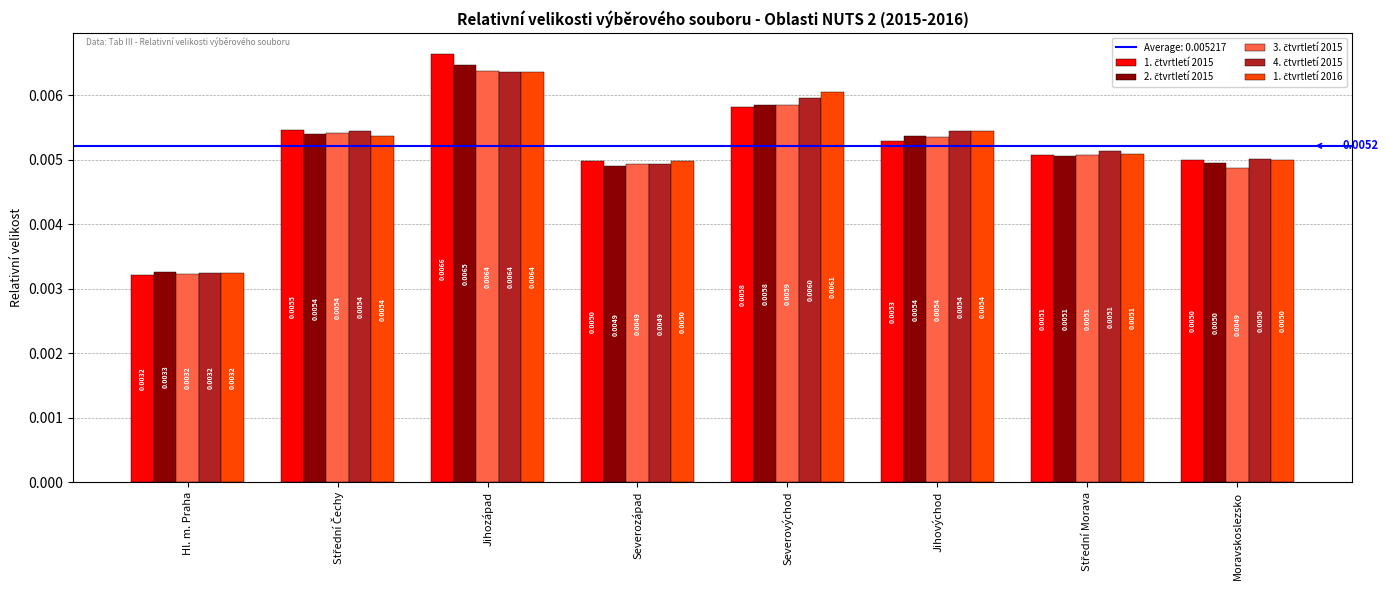

What position from the left is Jihozápad?

3